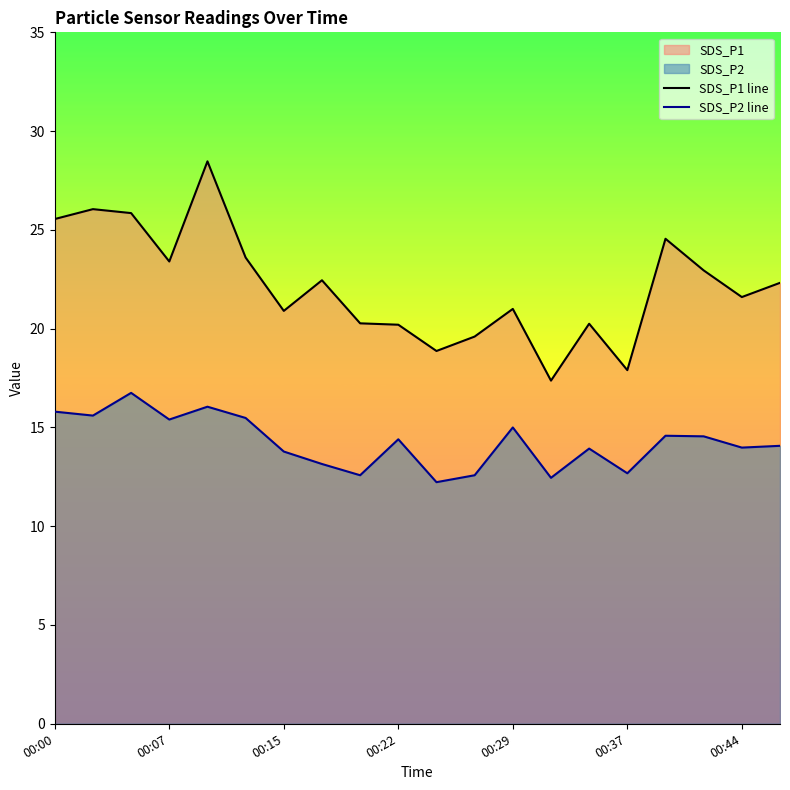

Which series has the largest range (max minus min)?

SDS_P1 line